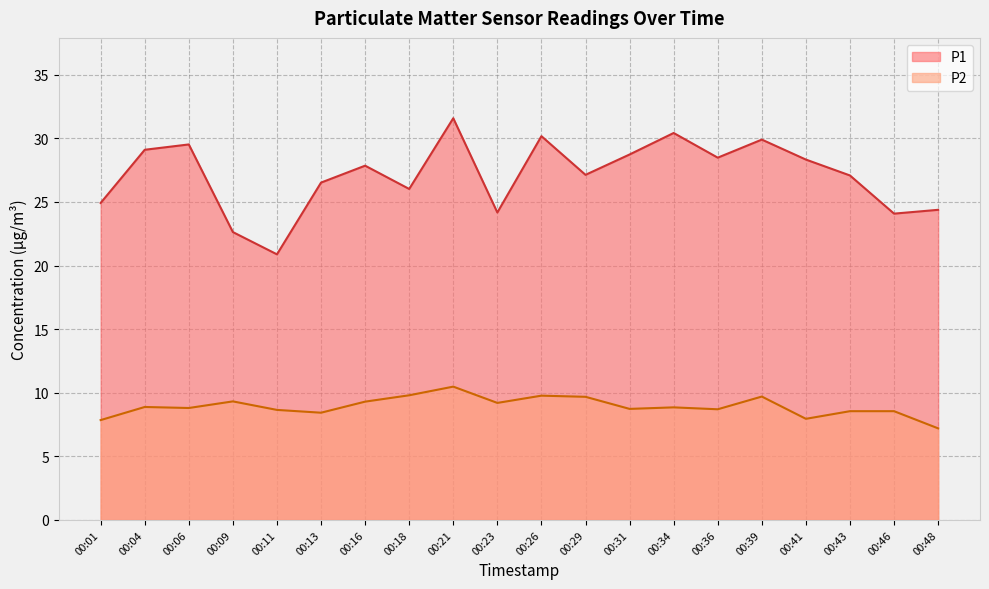

How many values in the P1 series are below 27?

8